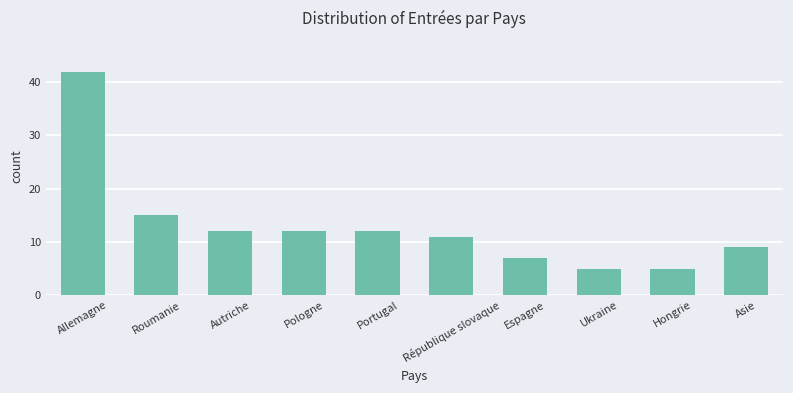

Reading right to left, list all the values displayed in this chart.

9	5	5	7	11	12	12	12	15	42